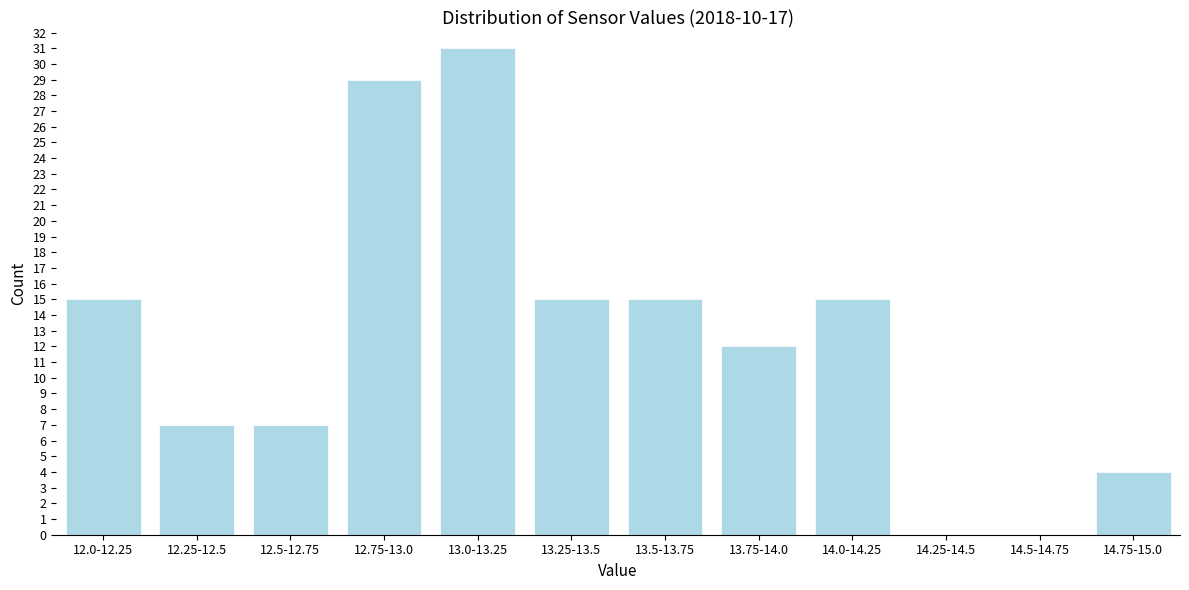

Reading right to left, what are all the values shown in this chart?

14.75-15.0=4	14.5-14.75=0	14.25-14.5=0	14.0-14.25=15	13.75-14.0=12	13.5-13.75=15	13.25-13.5=15	13.0-13.25=31	12.75-13.0=29	12.5-12.75=7	12.25-12.5=7	12.0-12.25=15